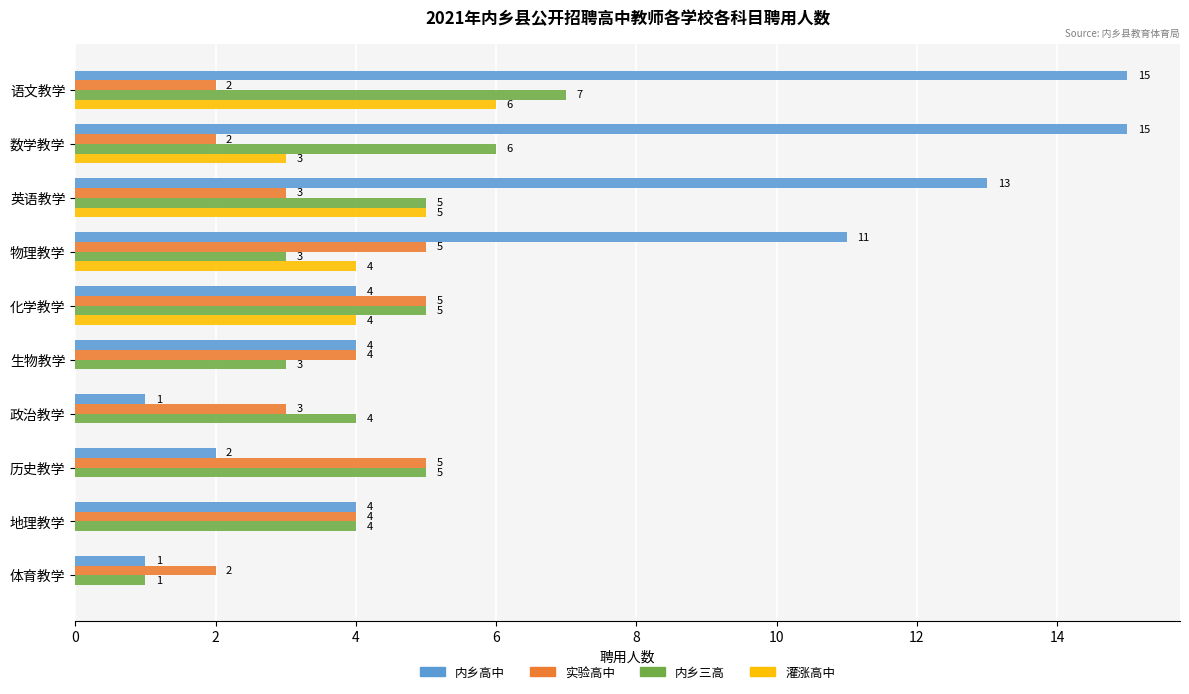

How many positive values does the 灌涨高中 series have?

5